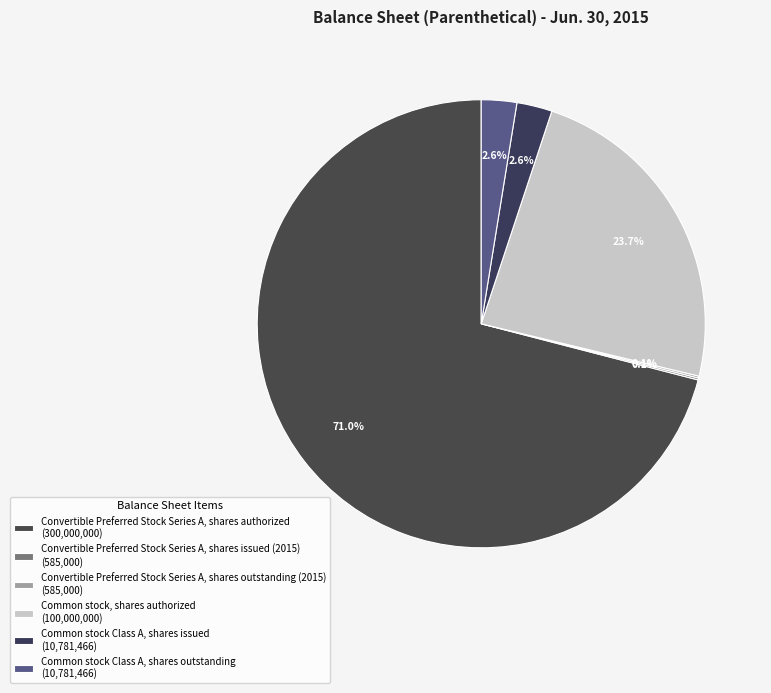

To the nearest percent, what portion does Common stock Class A, shares outstanding represent?

3%